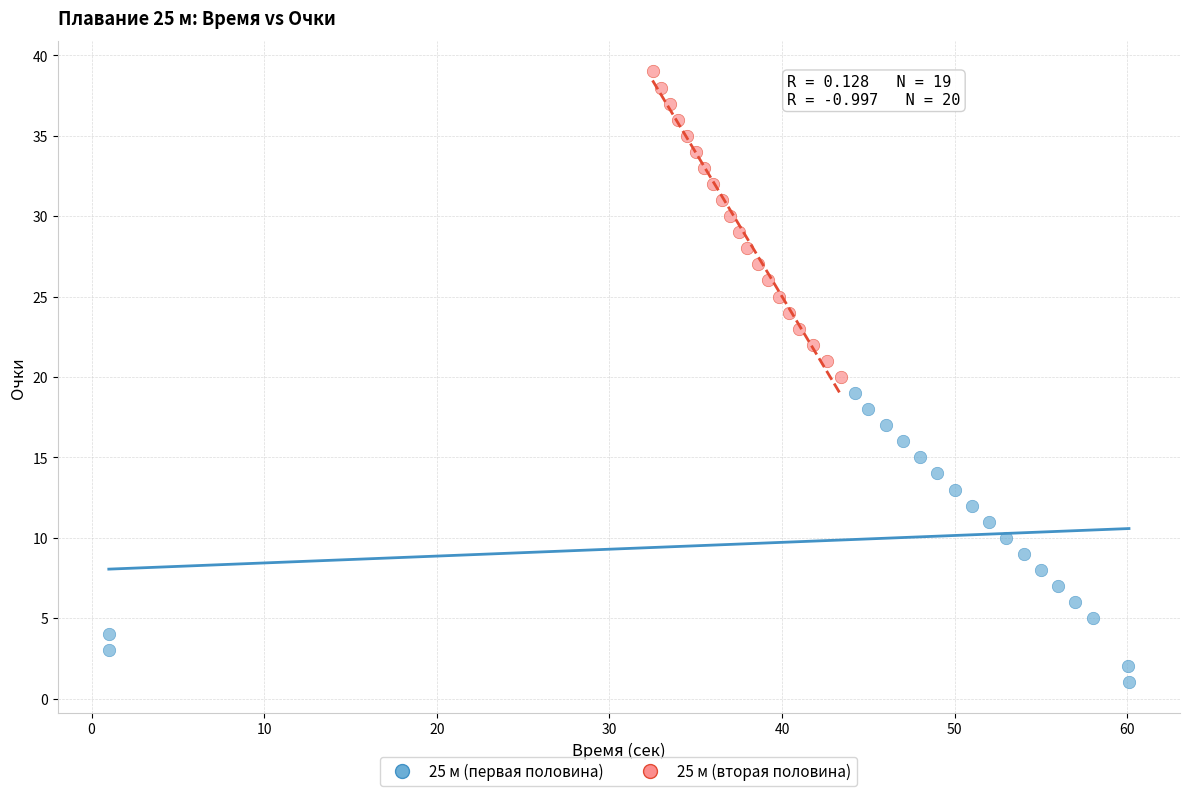

Which series contains the highest Y value?

25 м (вторая половина)